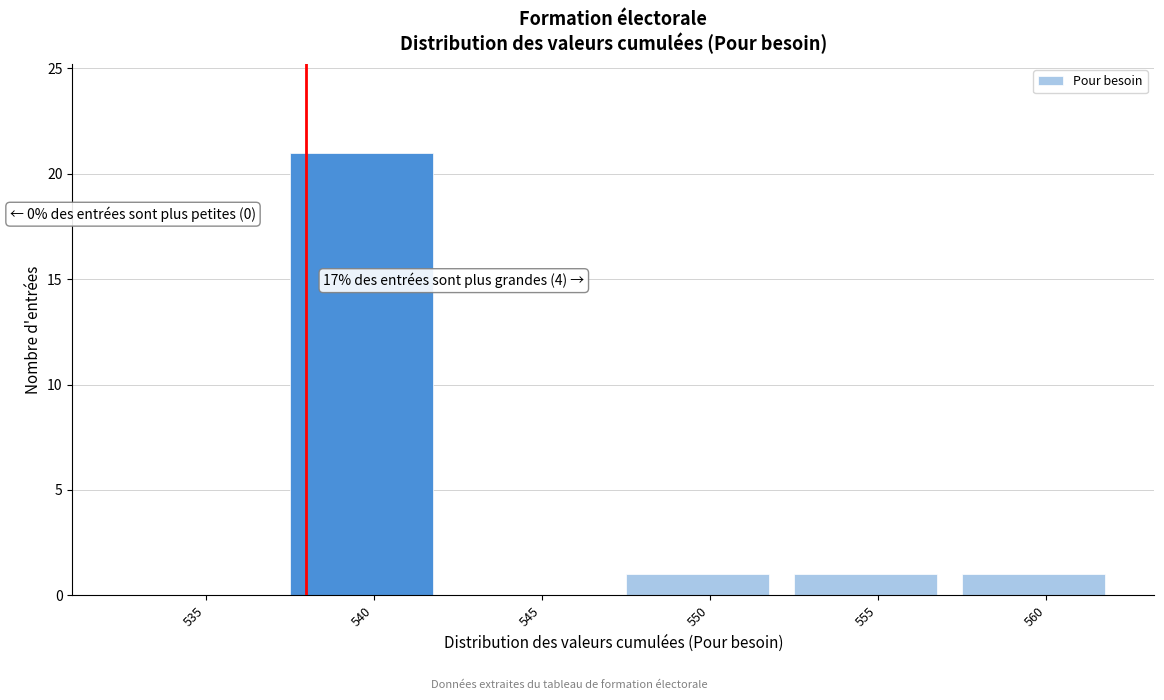

Reading right to left, transcribe all the data shown in this chart.

560=1	555=1	550=1	545=0	540=21	535=0